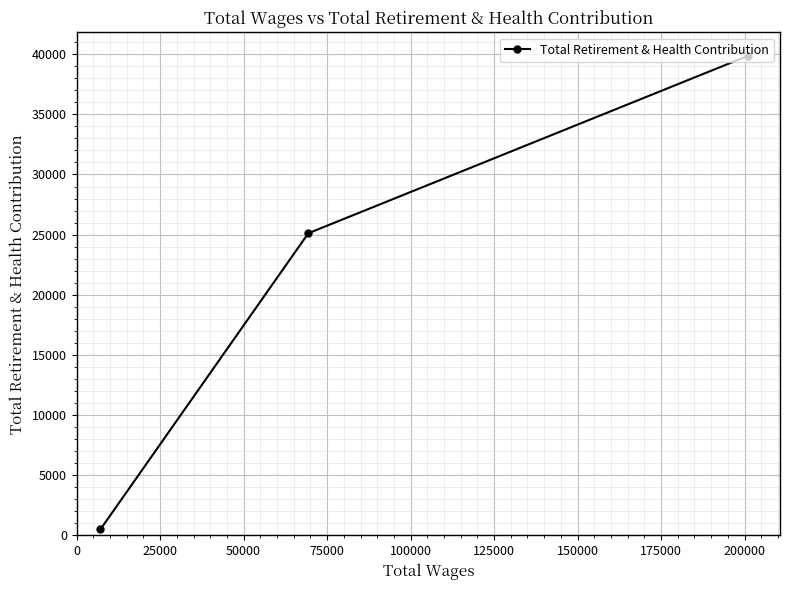

What is the difference between the maximum and minimum values?

39347